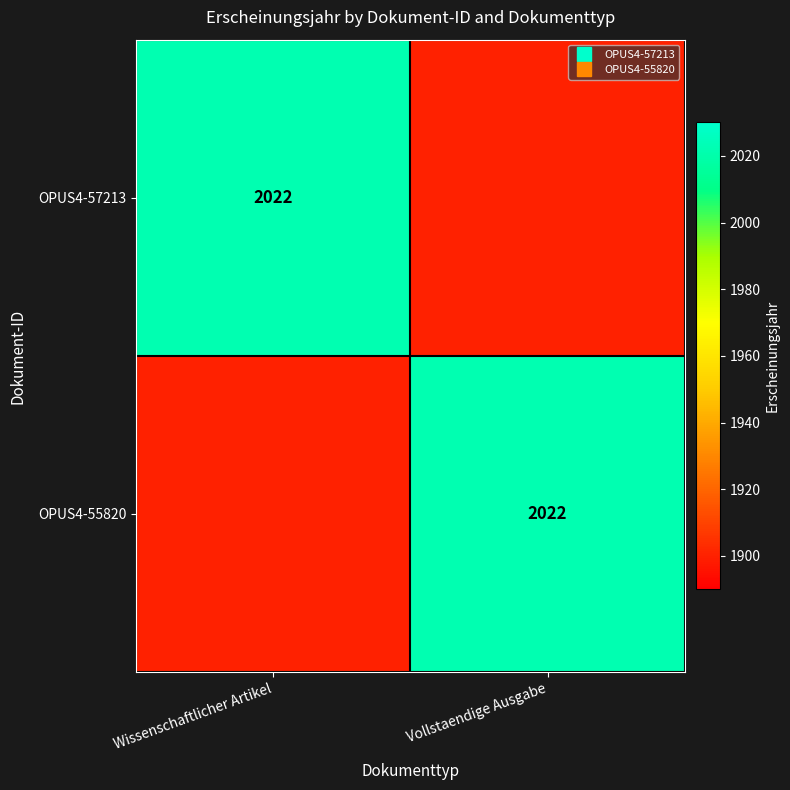

Between Wissenschaftlicher Artikel and Vollstaendige Ausgabe, which series saw the biggest shift?

OPUS4-57213